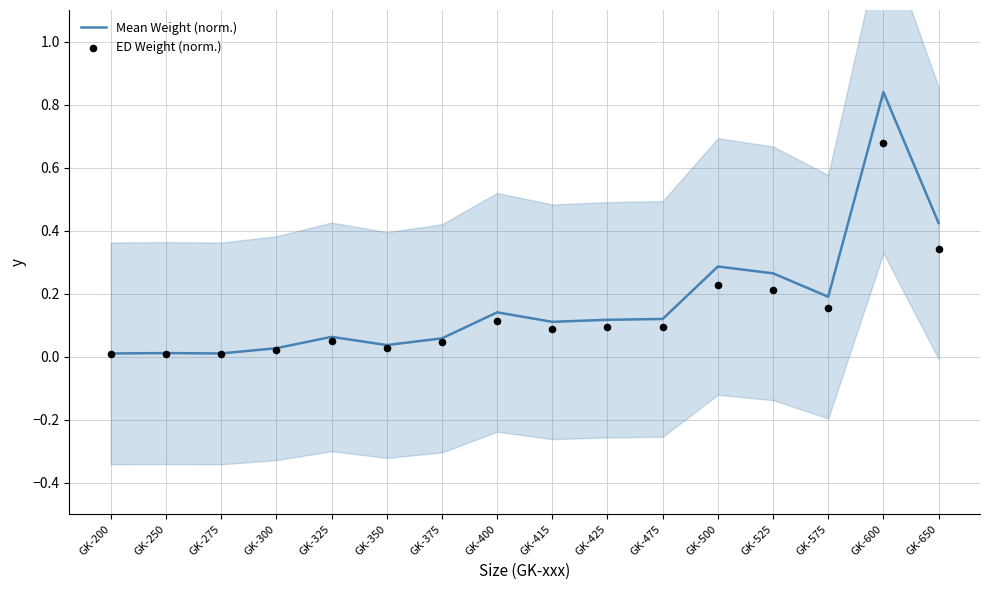

At which category is the sum across all series the highest?

GK-600